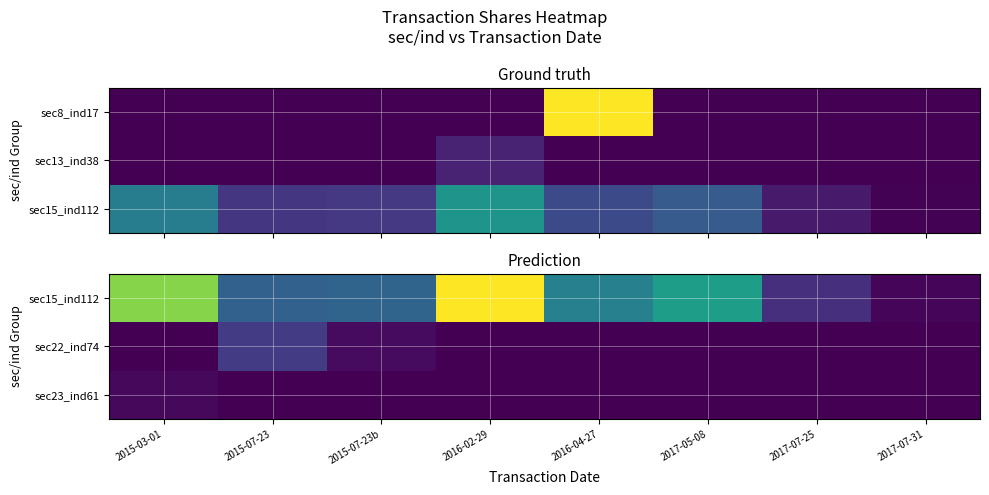

True or false: sec22_ind74 has a value of 0 at 2015-03-01.

True